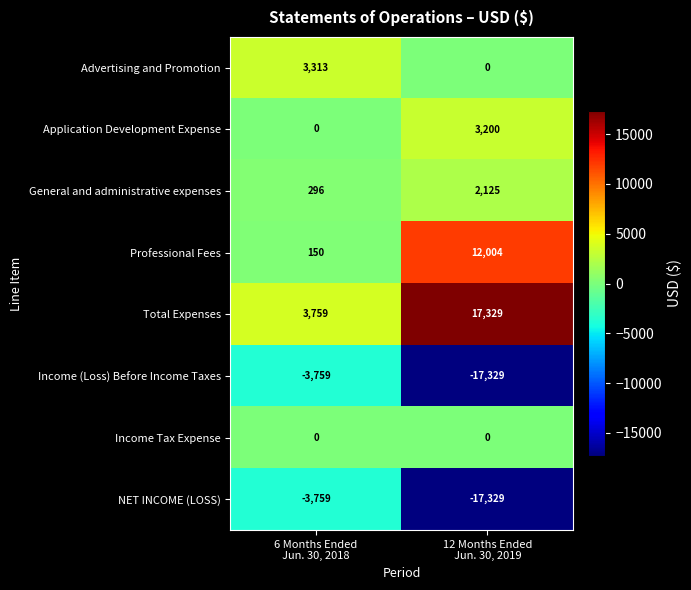

What is the greatest value displayed?

17329